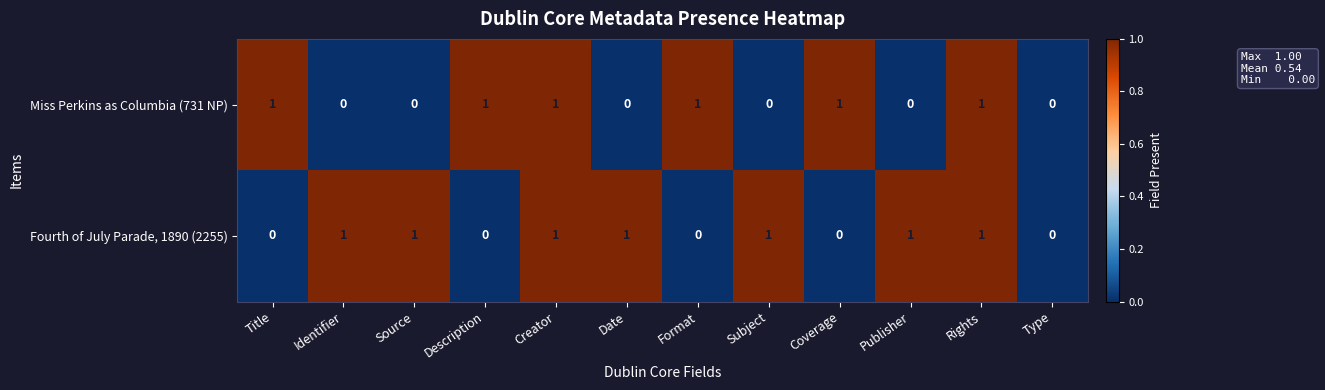

Is the value of Fourth of July Parade, 1890 (2255) at Format greater than the value of Miss Perkins as Columbia (731 NP) at Title?

No